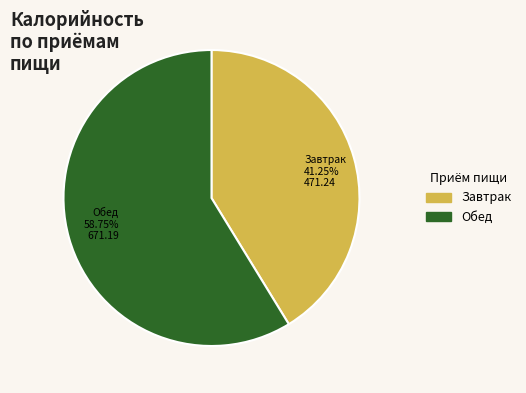

How many slices are in this pie chart?

2